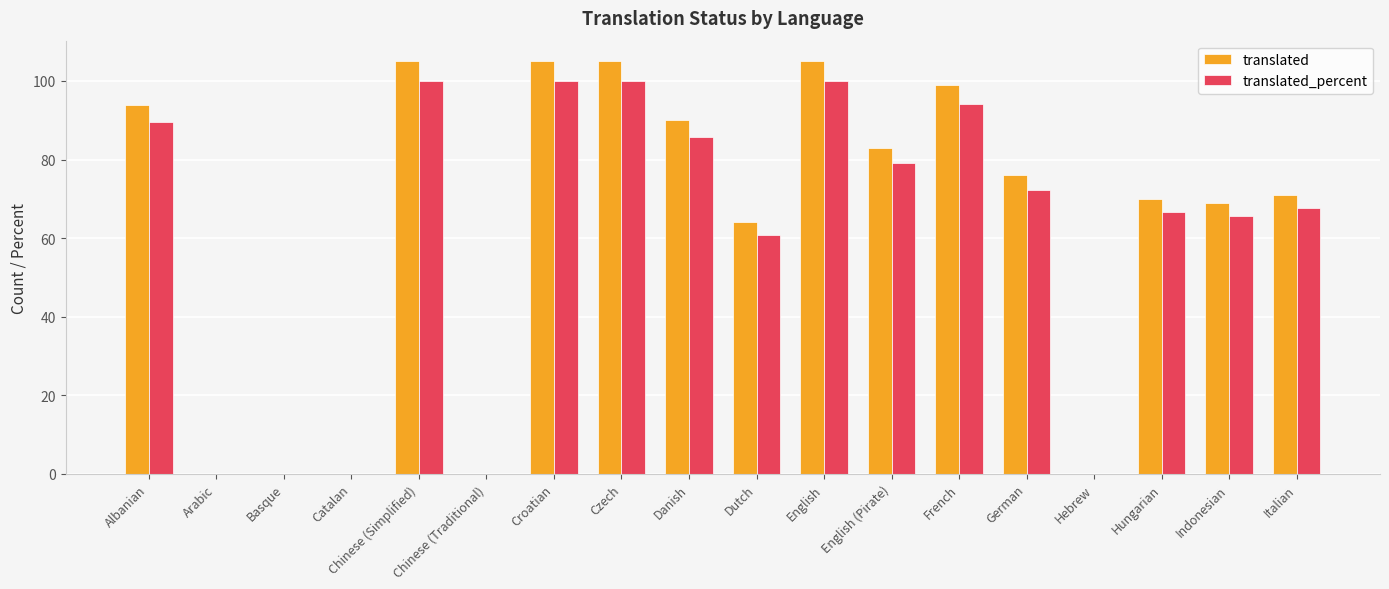

What is the total value across all series at English (Pirate)?

162.0